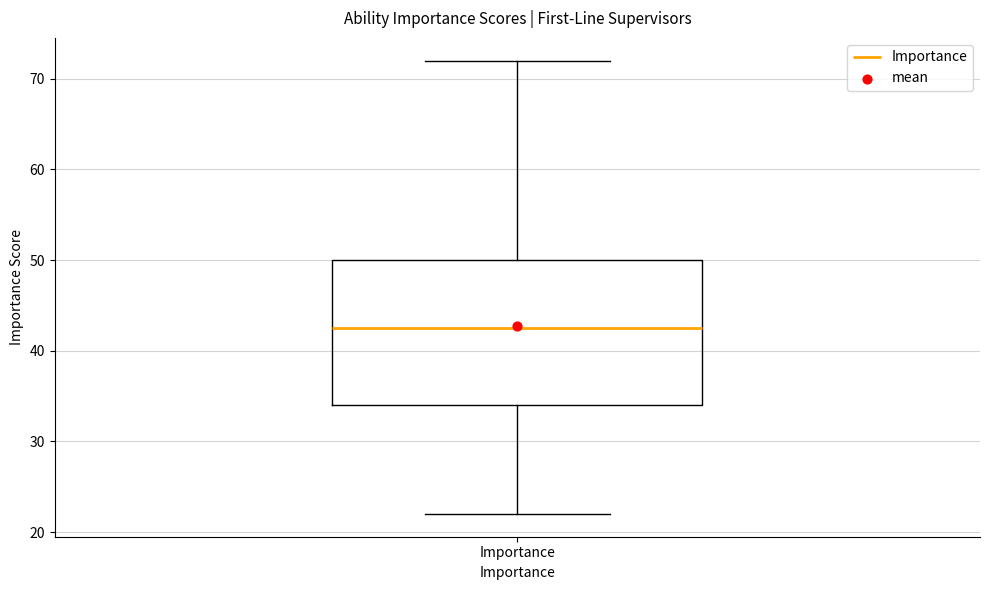

Transcribe this box plot: give where the median line is, the range the box spans, and where the two whiskers end, as read against the y-axis. The values are not printed on the chart, so give them approximately, as read against the axis.

median 43, box 34 to 50, whiskers 22 to 72